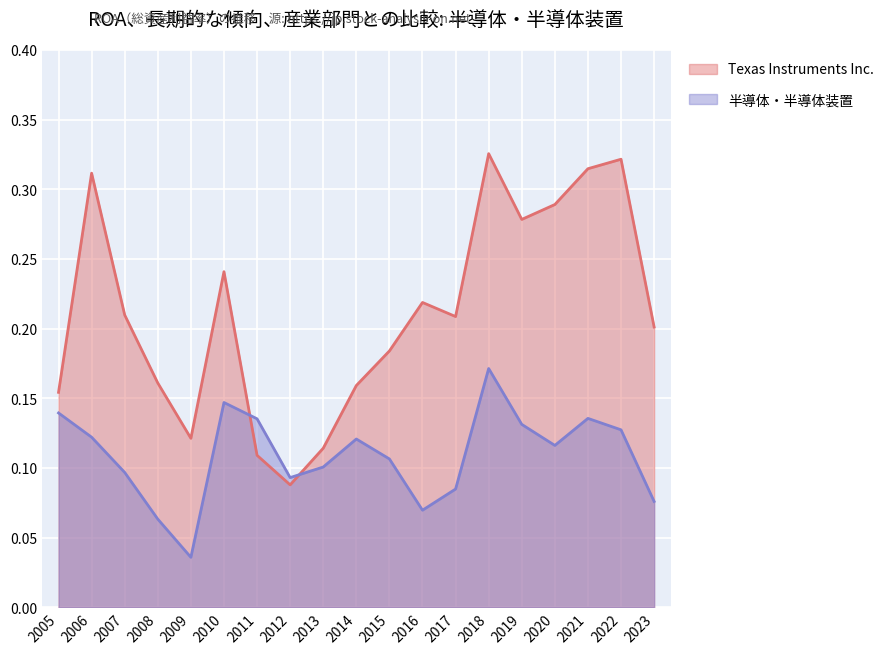

Which label corresponds to the smallest value in the chart?

2009